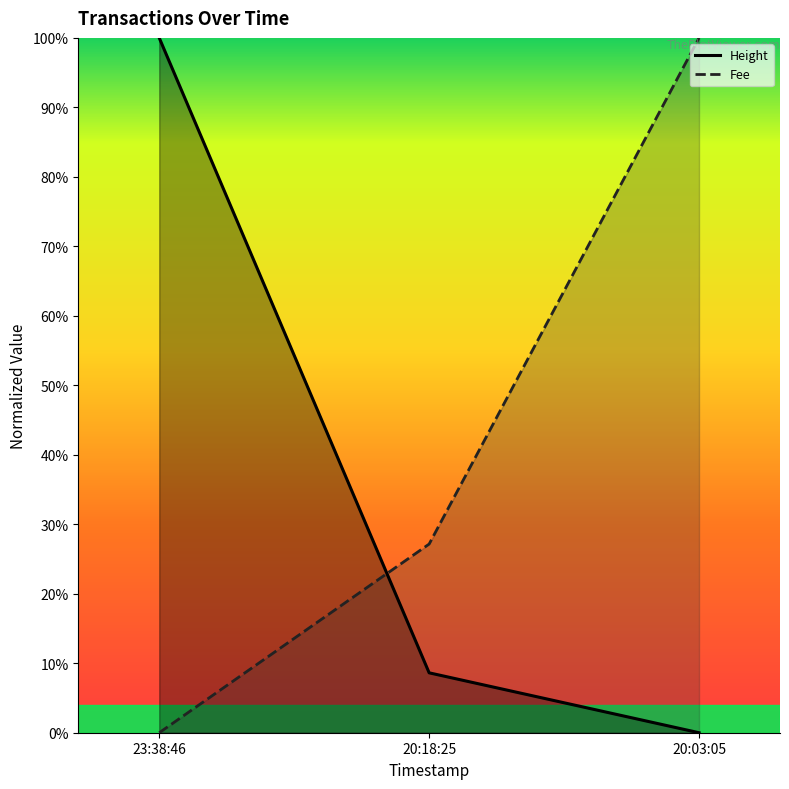

Which series changed the most between 20:18:25 and 20:03:05?

Fee